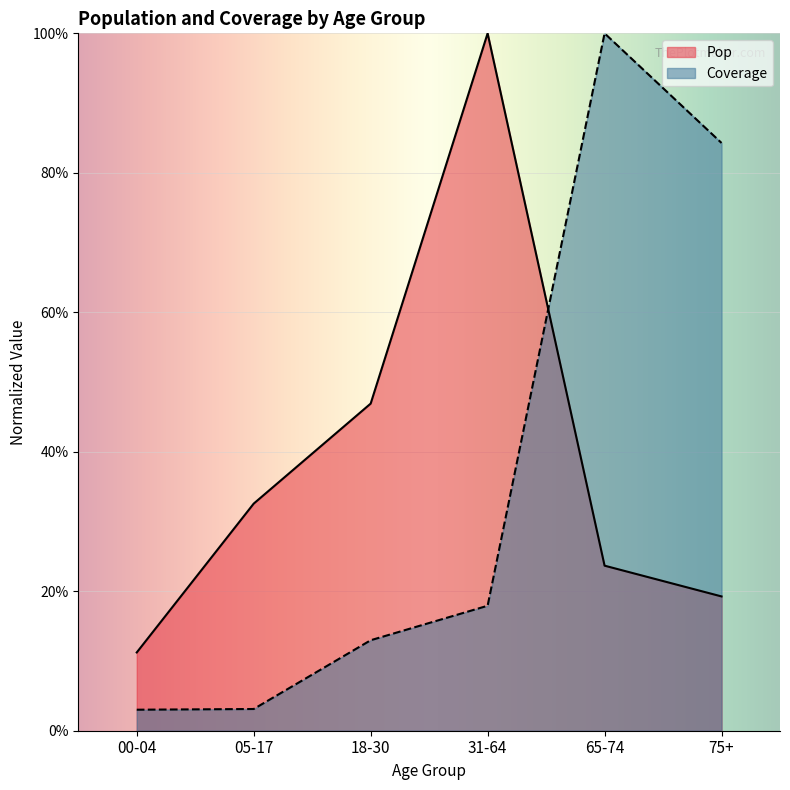

What is the label of the 6th point from the left?

75+